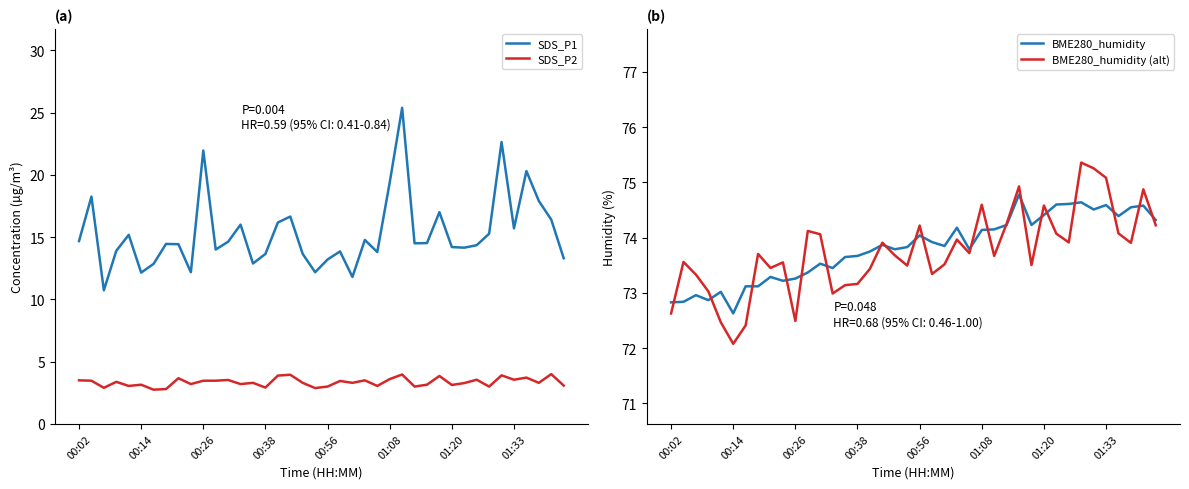

At which category is the sum across all series the highest?

26